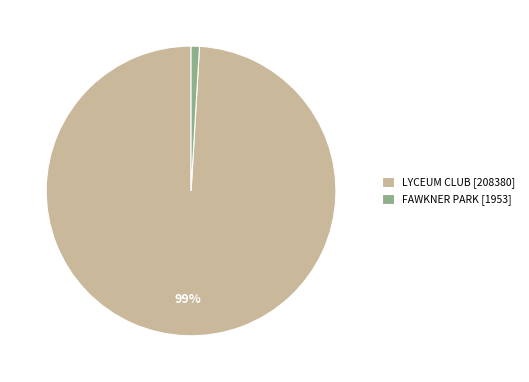

The LYCEUM CLUB slice represents 99% of the pie. True or false?

True